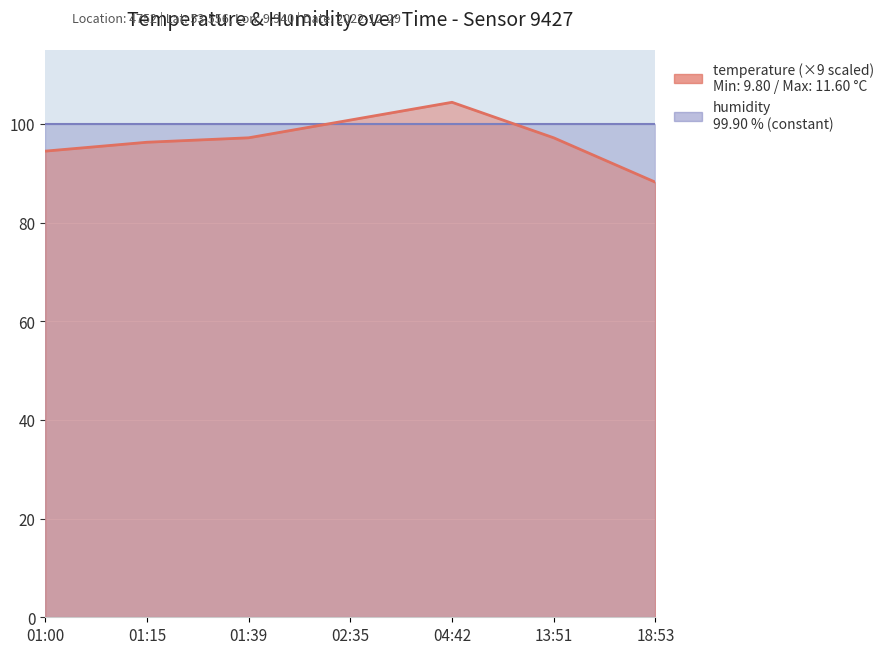

At which category does the chart reach its minimum across all series?

18:53